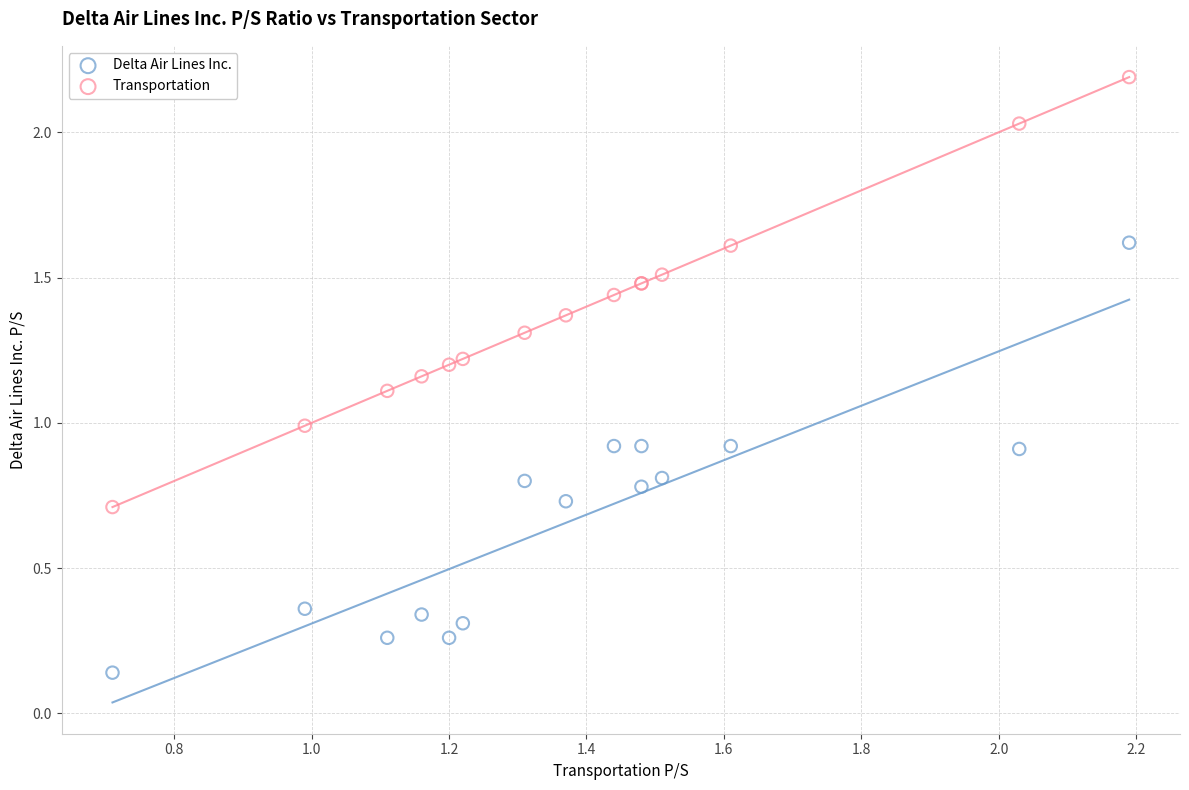

Which series contains the lowest Y value?

Delta Air Lines Inc.